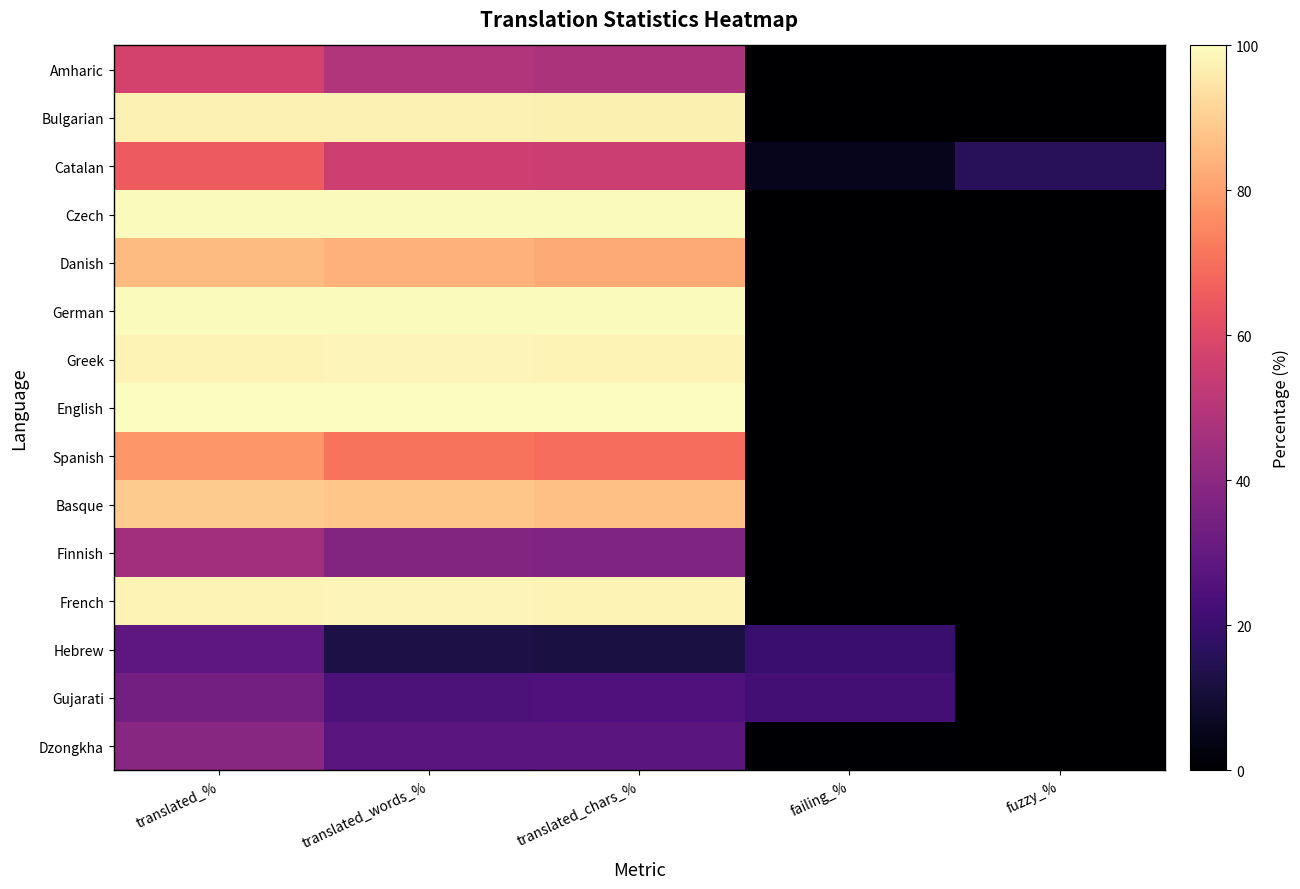

Reading right to left, extract all data points from this chart.

Amharic: fuzzy_%=0.0	failing_%=0.2	translated_chars_%=47.5	translated_words_%=49.1	translated_%=57.3
Bulgarian: fuzzy_%=0.0	failing_%=0.2	translated_chars_%=97.1	translated_words_%=97.4	translated_%=97.4
Catalan: fuzzy_%=15.9	failing_%=5.1	translated_chars_%=55.1	translated_words_%=55.8	translated_%=65.4
Czech: fuzzy_%=0.0	failing_%=0.2	translated_chars_%=99.5	translated_words_%=99.6	translated_%=99.5
Danish: fuzzy_%=0.0	failing_%=0.1	translated_chars_%=82.2	translated_words_%=83.6	translated_%=85.7
German: fuzzy_%=0.0	failing_%=0.1	translated_chars_%=99.5	translated_words_%=99.6	translated_%=99.5
Greek: fuzzy_%=0.0	failing_%=0.2	translated_chars_%=97.8	translated_words_%=98.1	translated_%=98.0
English: fuzzy_%=0.0	failing_%=0.0	translated_chars_%=100.0	translated_words_%=100.0	translated_%=100.0
Spanish: fuzzy_%=0.0	failing_%=0.1	translated_chars_%=69.8	translated_words_%=70.8	translated_%=78.5
Basque: fuzzy_%=0.1	failing_%=0.1	translated_chars_%=86.8	translated_words_%=88.1	translated_%=89.2
Finnish: fuzzy_%=0.1	failing_%=0.1	translated_chars_%=36.9	translated_words_%=37.2	translated_%=45.3
French: fuzzy_%=0.0	failing_%=0.0	translated_chars_%=97.8	translated_words_%=98.1	translated_%=98.0
Hebrew: fuzzy_%=0.0	failing_%=19.7	translated_chars_%=11.9	translated_words_%=12.6	translated_%=28.9
Gujarati: fuzzy_%=0.0	failing_%=21.9	translated_chars_%=24.8	translated_words_%=24.6	translated_%=33.8
Dzongkha: fuzzy_%=0.0	failing_%=0.5	translated_chars_%=27.8	translated_words_%=27.6	translated_%=38.8